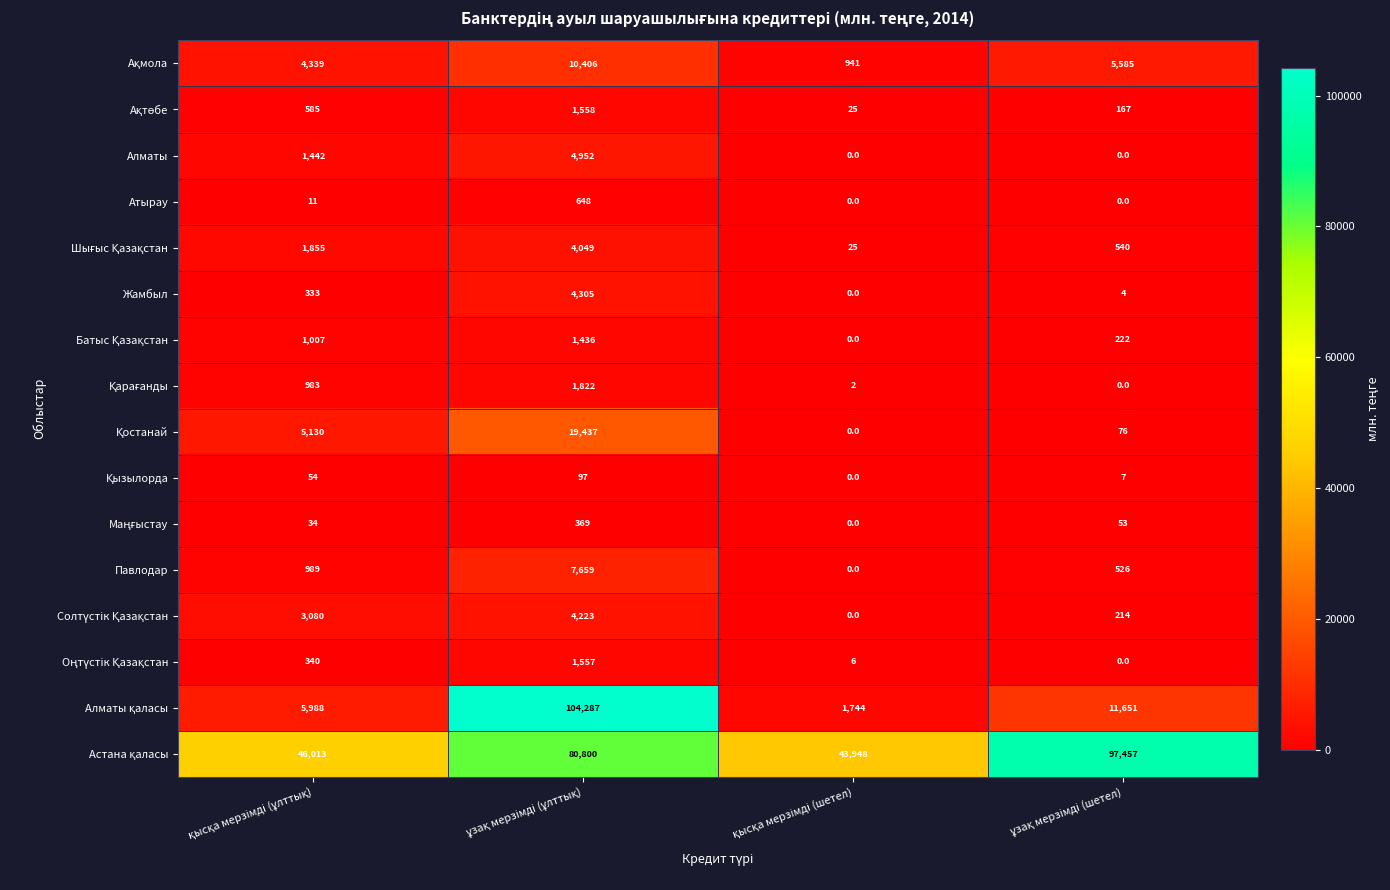

At how many categories does at least one series exceed 31611?

4